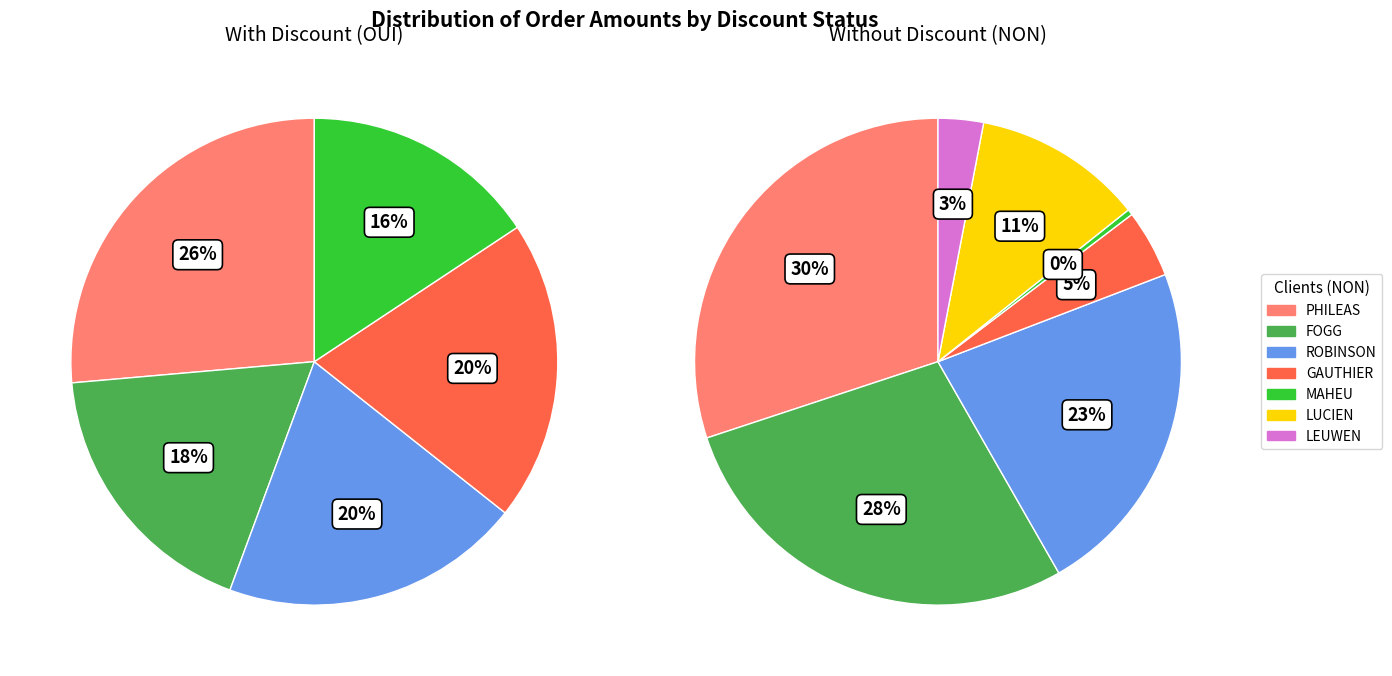

Combined, do GAUTHIER and CRUSOE account for over 50%?

No